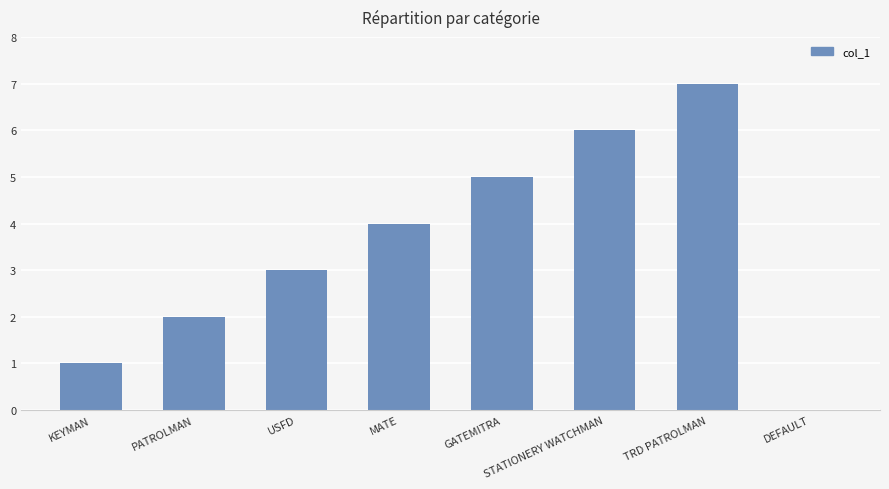

Read the value at TRD PATROLMAN.

7